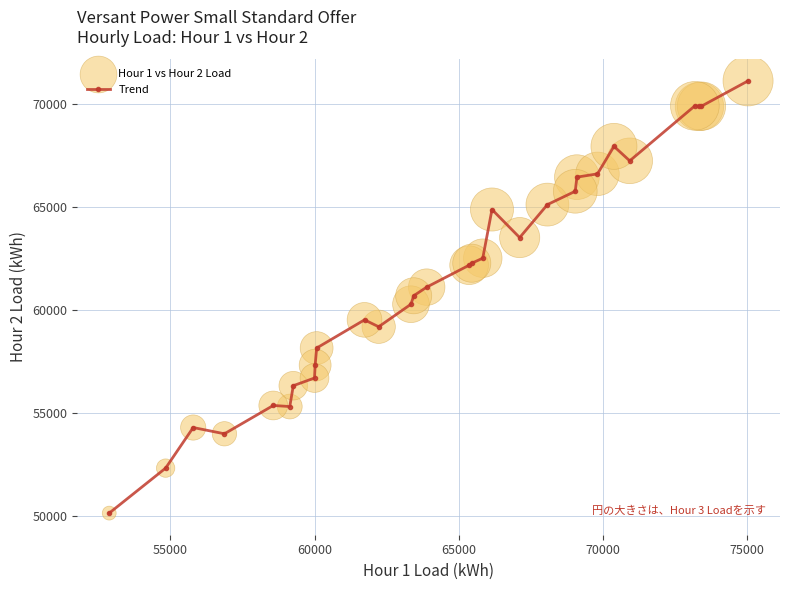

What is the difference between the second highest and minimum values?

19811